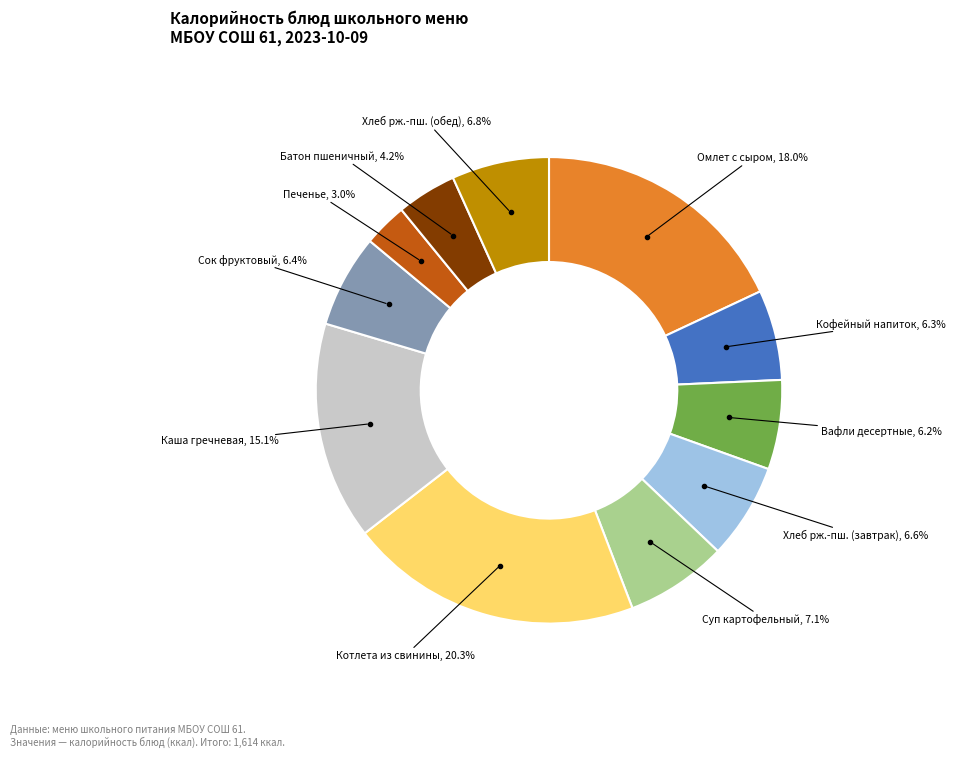

Is there a majority slice in this chart?

No